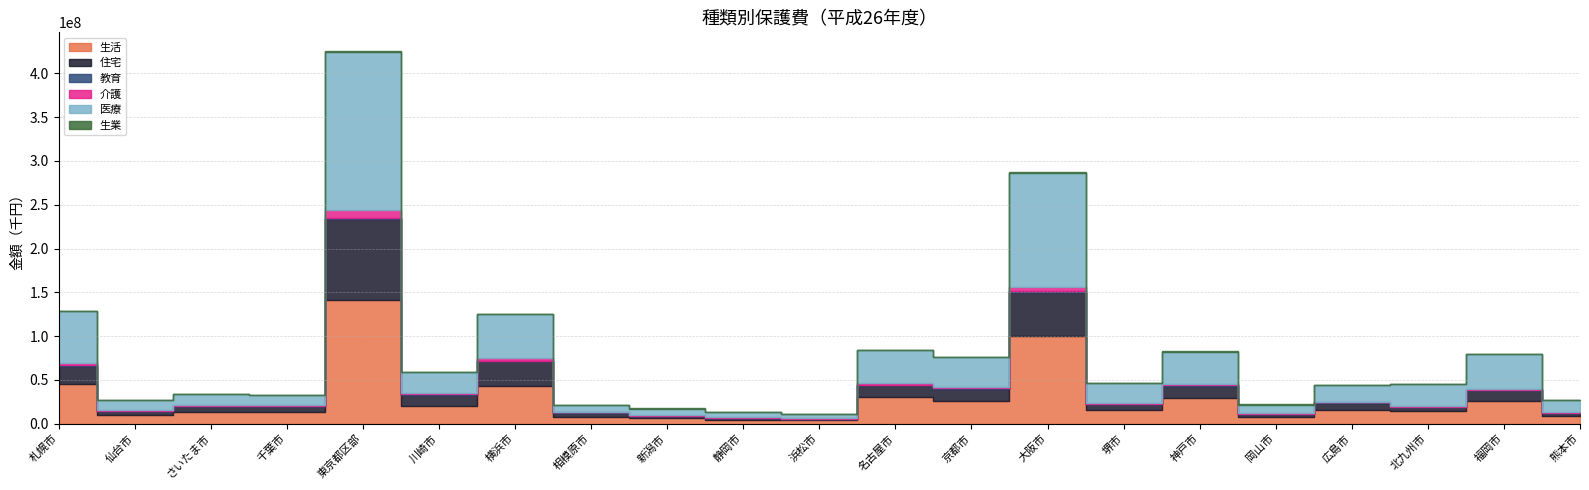

At which category is the sum across all series the highest?

東京都区部